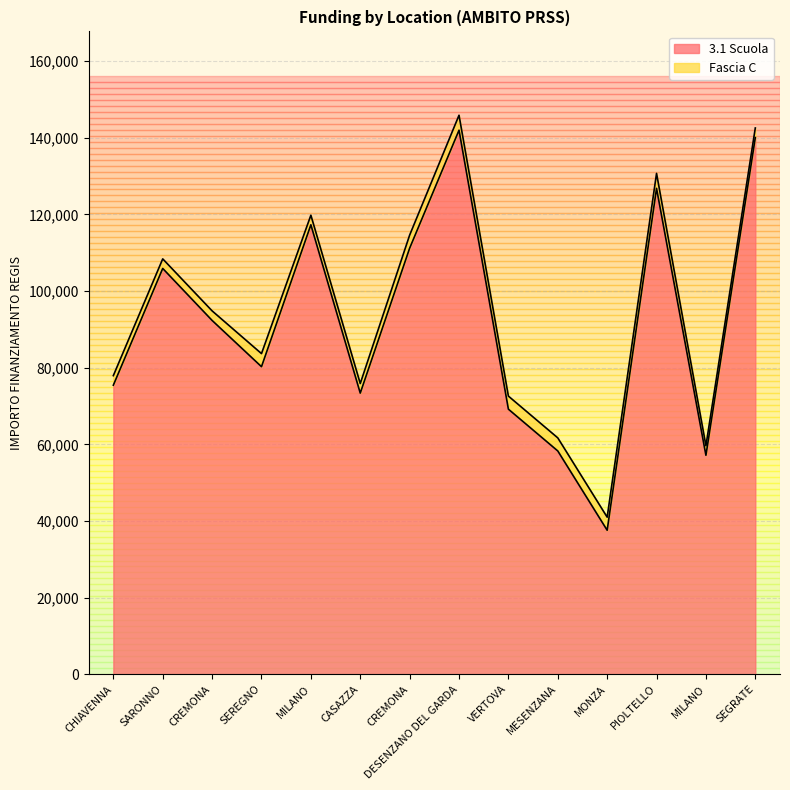

The value at SEGRATE is 216002.1. True or false?

False